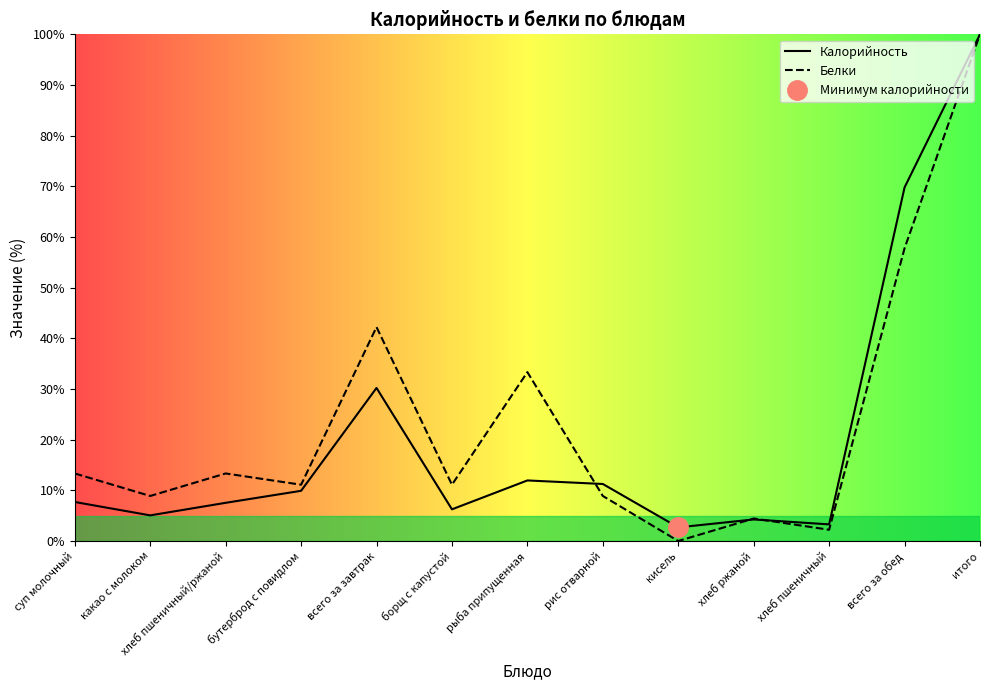

Does the chart display data point markers on the line(s)?

No